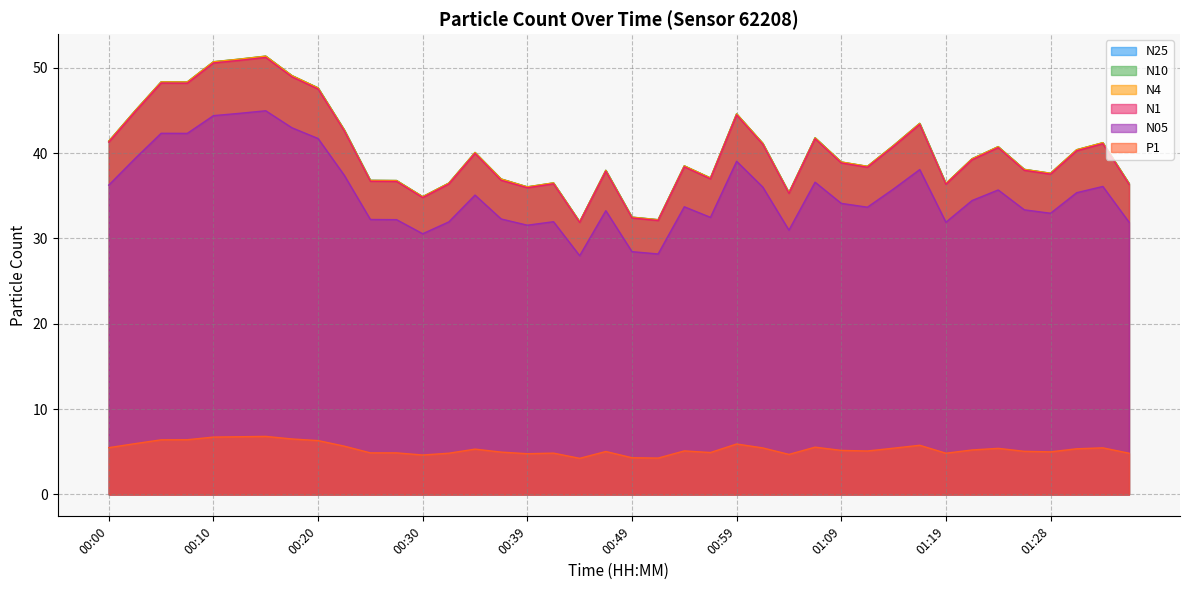

At 01:31, list the series in order from largest to smallest.

N10, N4, N25, N1, N05, P1